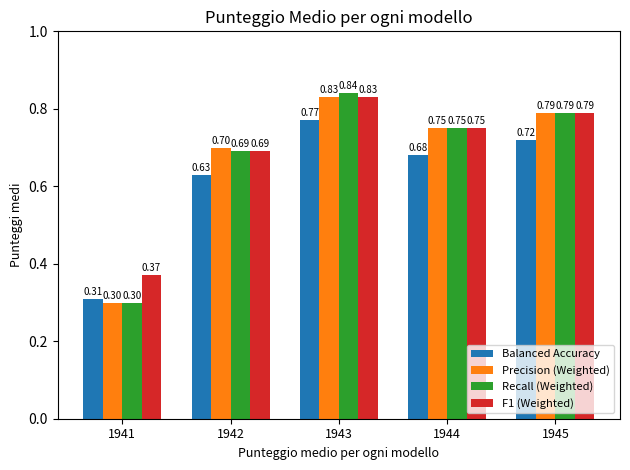

How many data points does each series have?

5